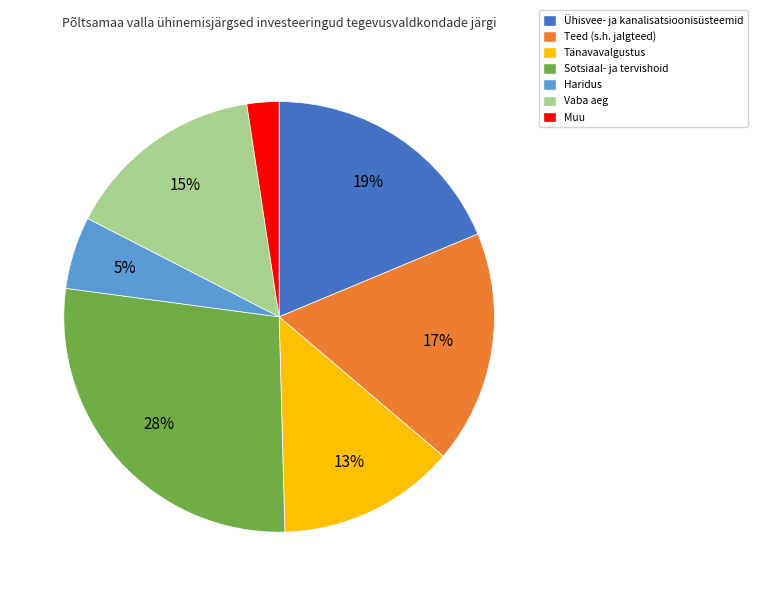

Rank the categories by value from highest to lowest.

Sotsiaal- ja tervishoid, Ühisvee- ja kanalisatsioonisüsteemid, Teed (s.h. jalgteed), Vaba aeg, Tänavavalgustus, Haridus, Muu